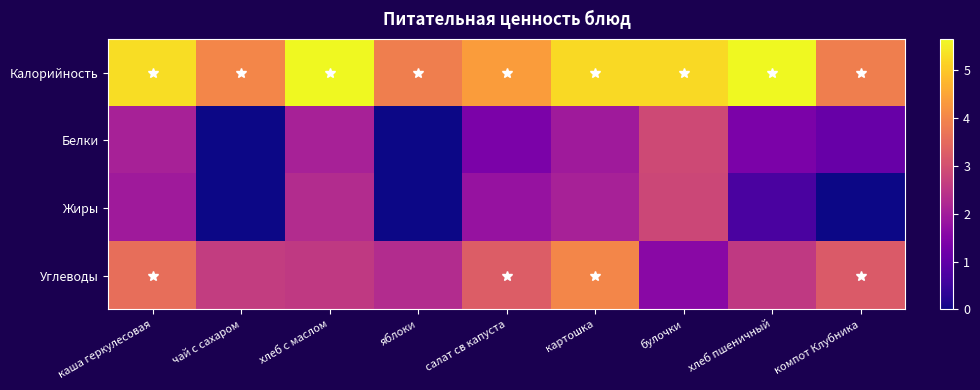

How many distinct data groups are displayed?

4